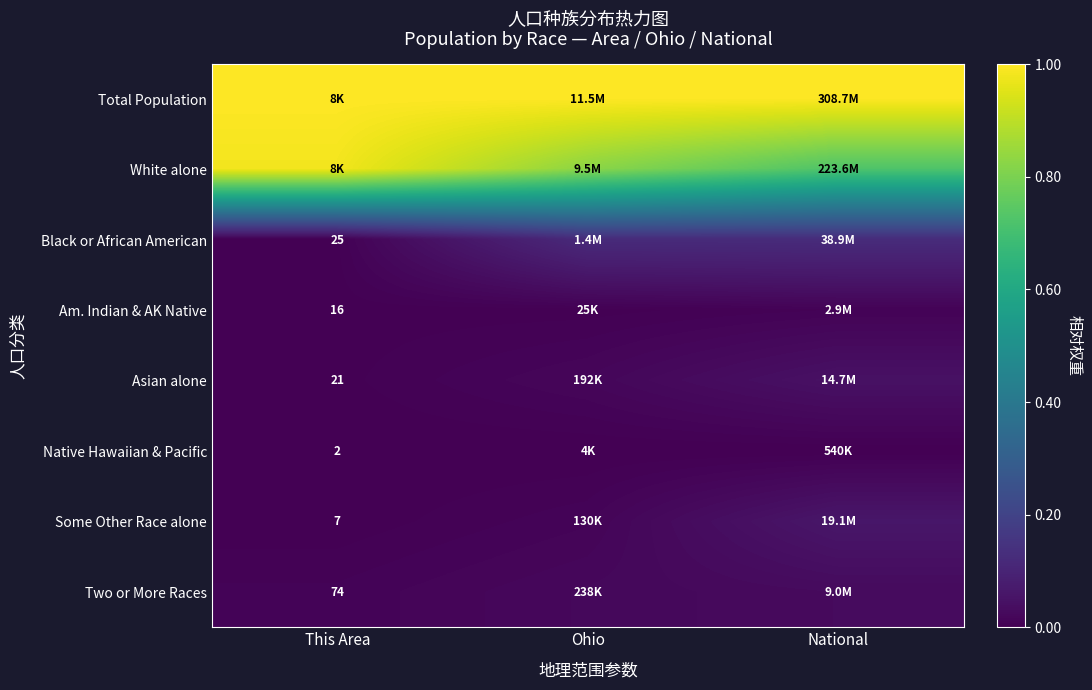

What is the difference between the maximum and minimum values in the Black or African American series?

0.1